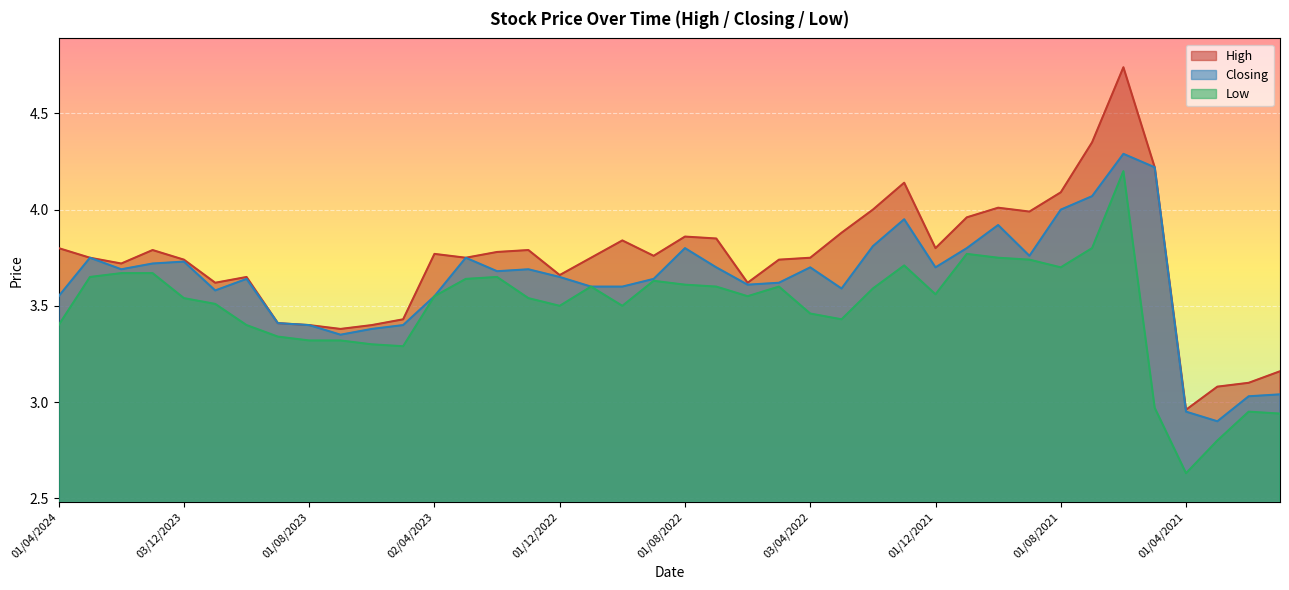

Where is the first local minimum for High?

01/02/2024